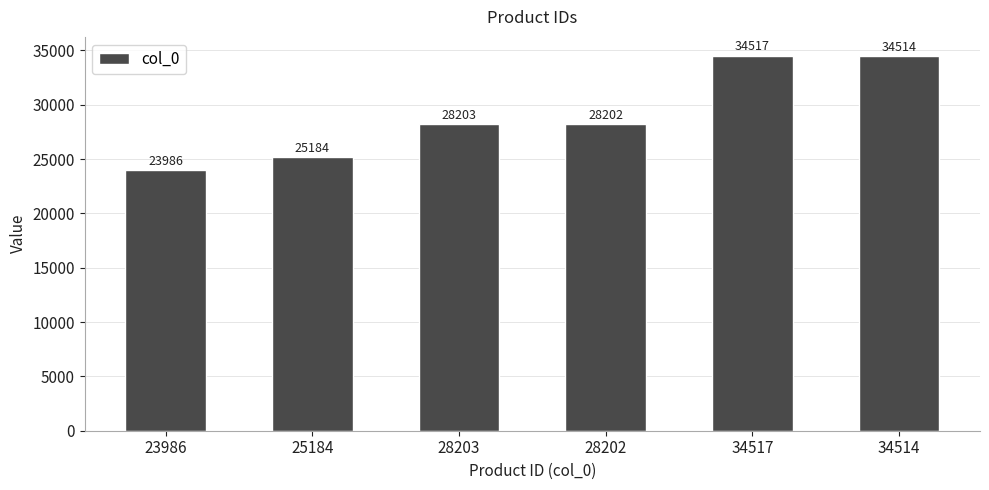

Rank the categories by value from highest to lowest.

34517, 34514, 28203, 28202, 25184, 23986